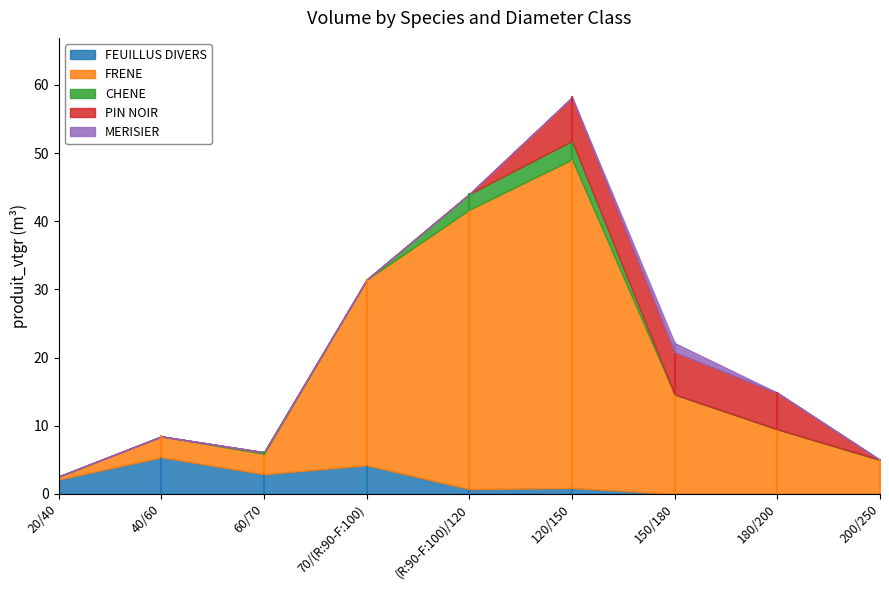

What is the sum of the CHENE values at (R:90-F:100)/120 and 70/(R:90-F:100)?

2.3